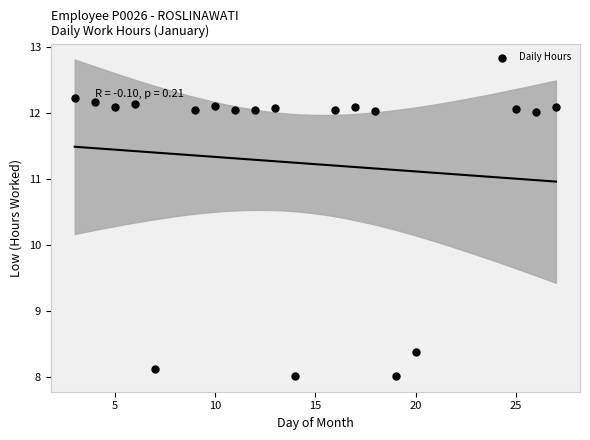

What Y value in the scatter plot is closest to 10?

8.4